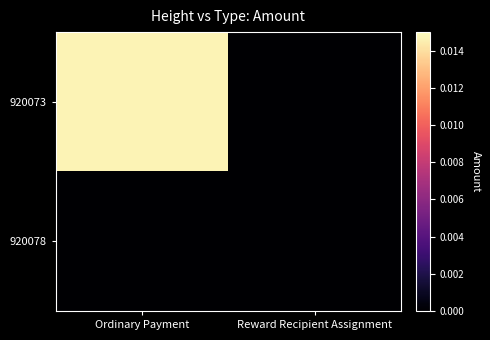

Which series has the largest total across all categories?

920073